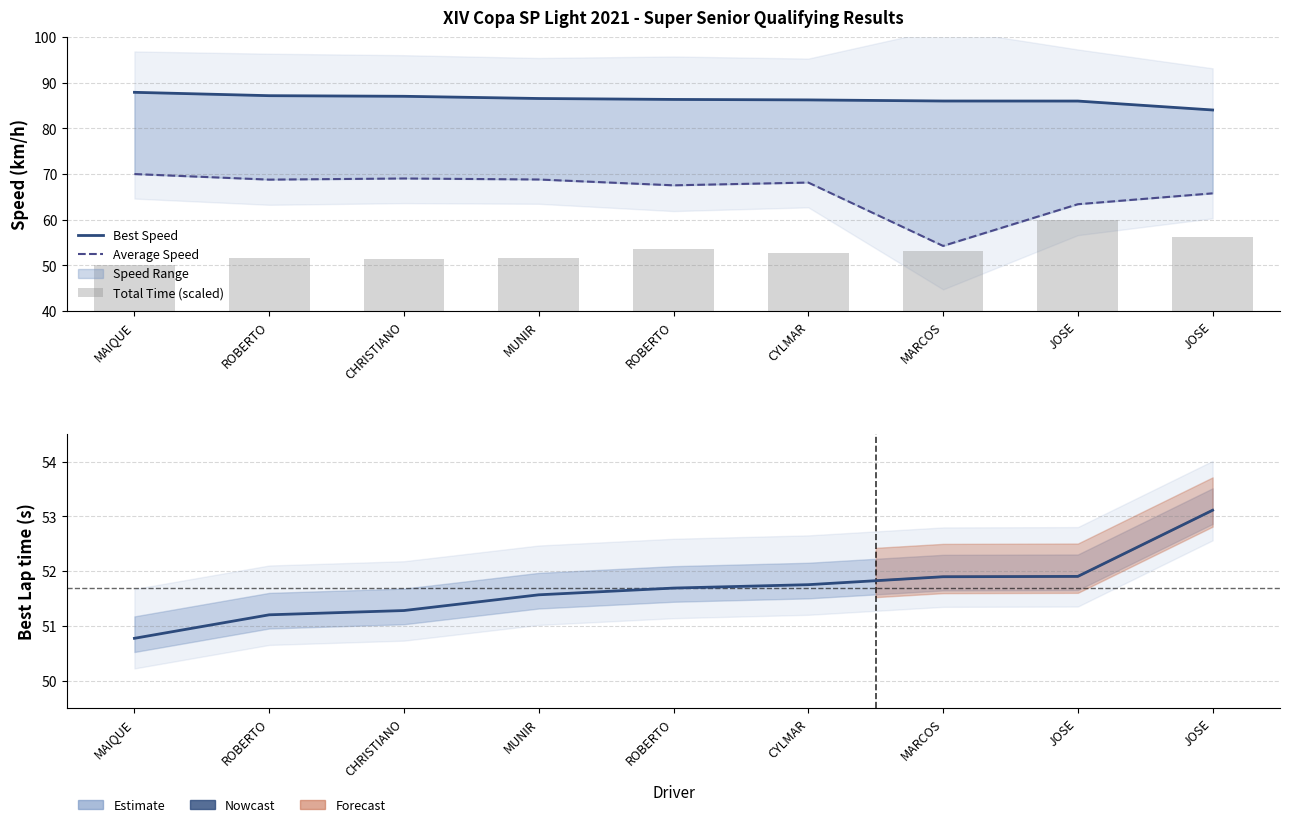

Are the bars grouped side by side (vs. stacked)?

Yes